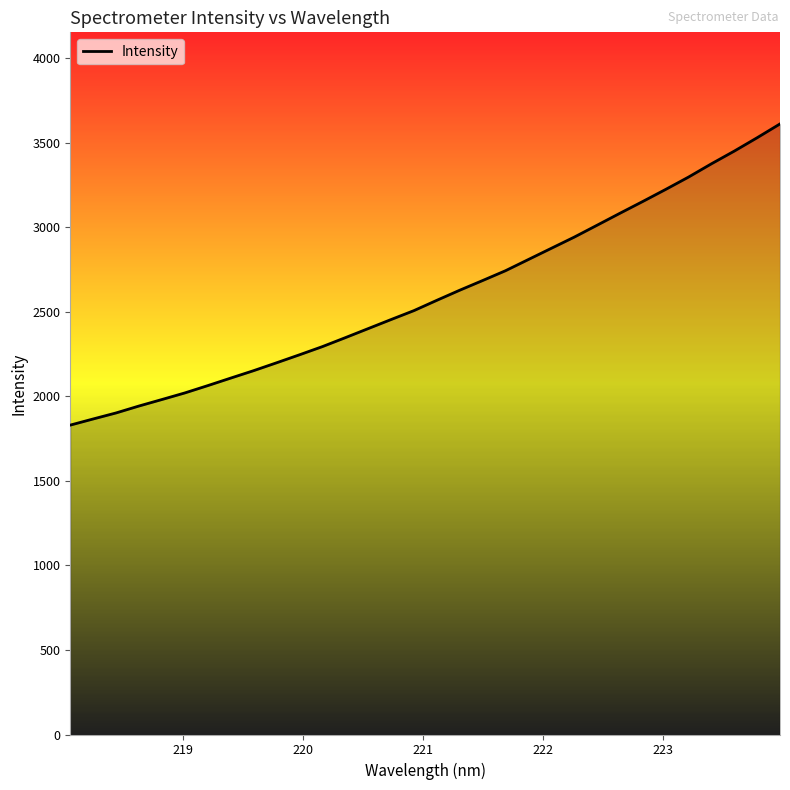

What is the maximum value shown in the chart?

3612.6